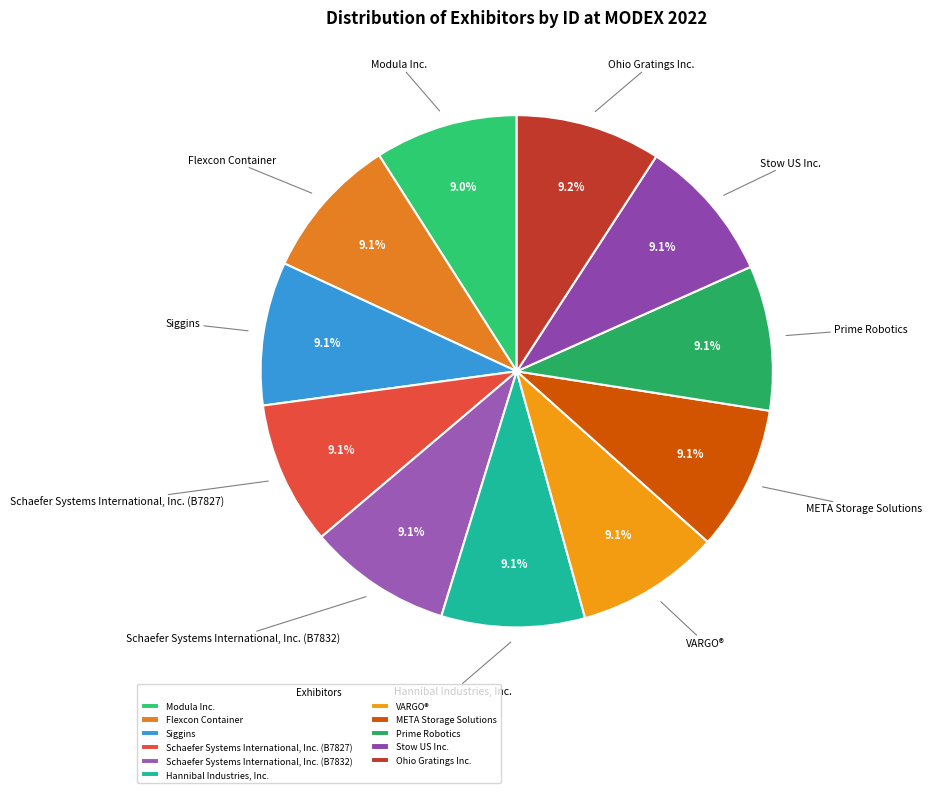

To the nearest percent, what percentage of the pie is META Storage Solutions?

9%